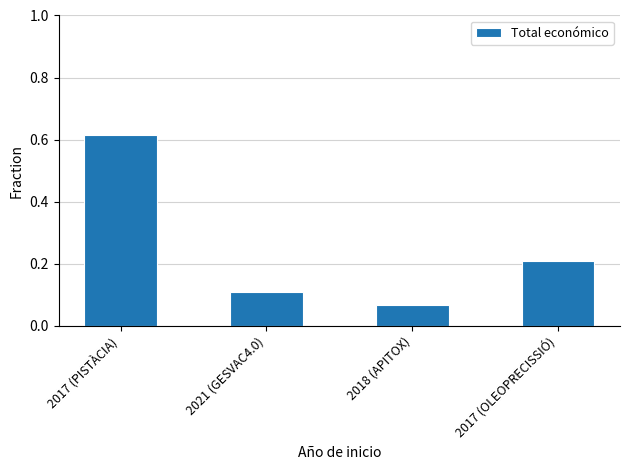

How many values are between 0 and 1?

4